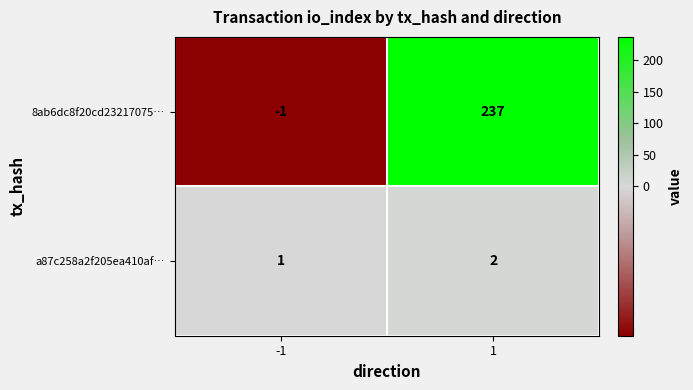

What is the sum of all a87c258a2f205ea410af… values?

3